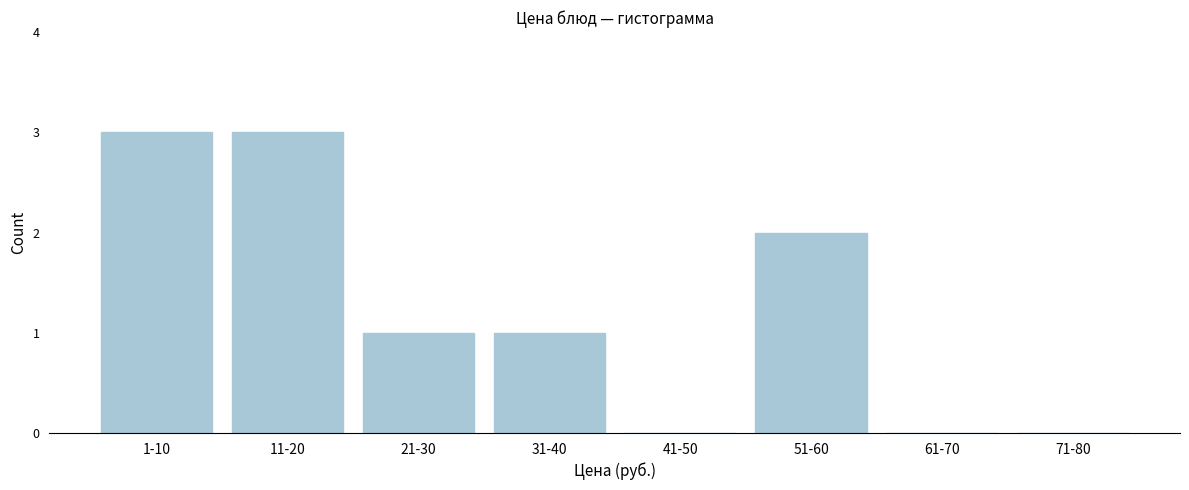

Reading left to right, extract all data points from this chart.

1-10=3	11-20=3	21-30=1	31-40=1	41-50=0	51-60=2	61-70=0	71-80=0